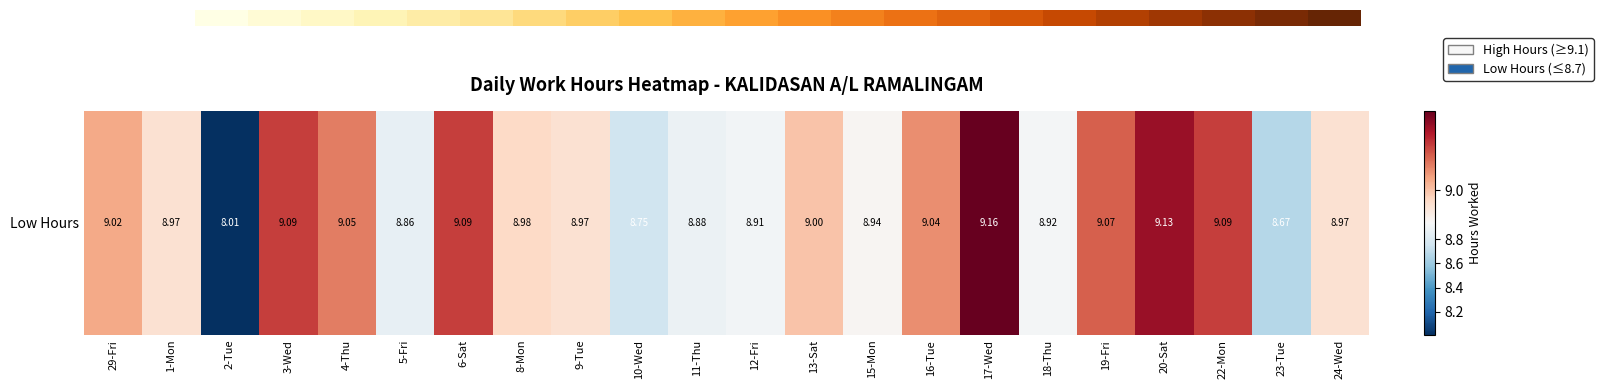

Count the number of categories in the chart.

22